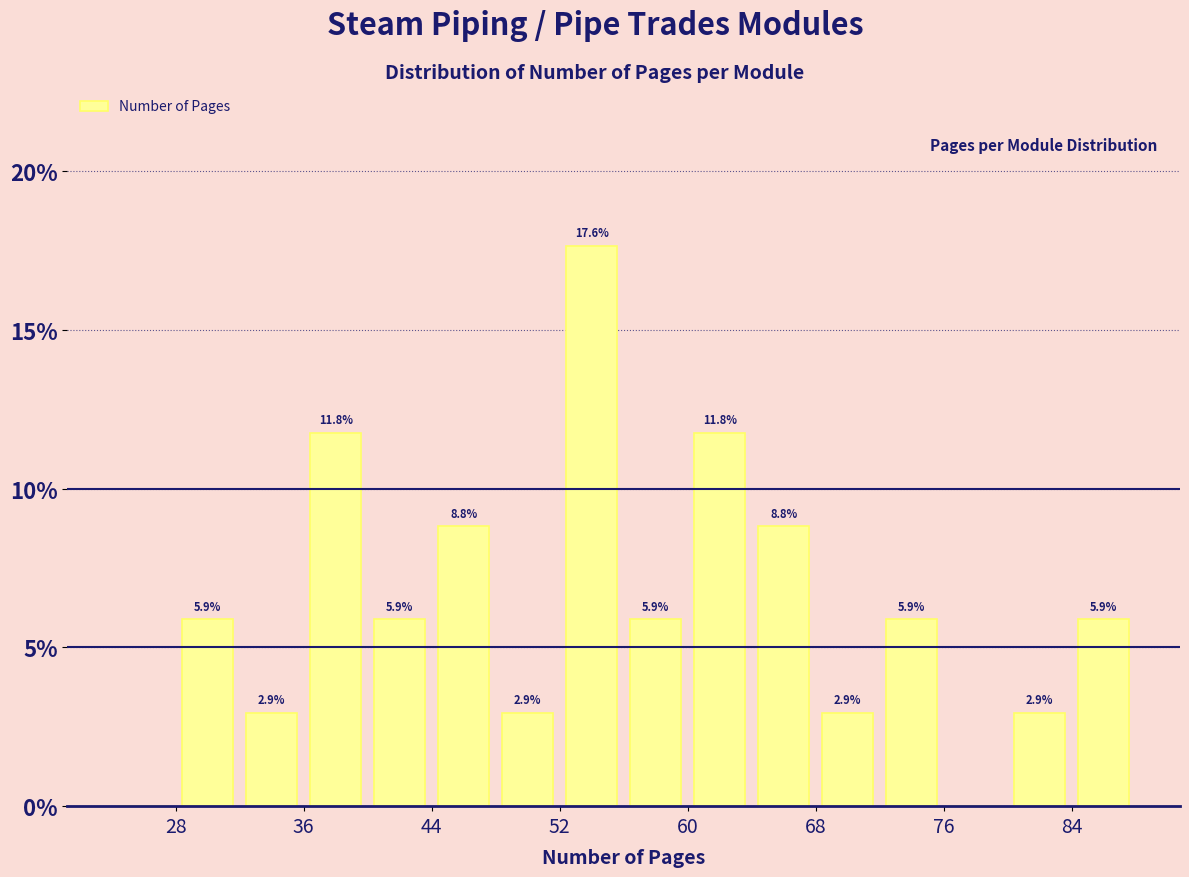

Over which range of the x-axis is the bar tallest?

52 to 56